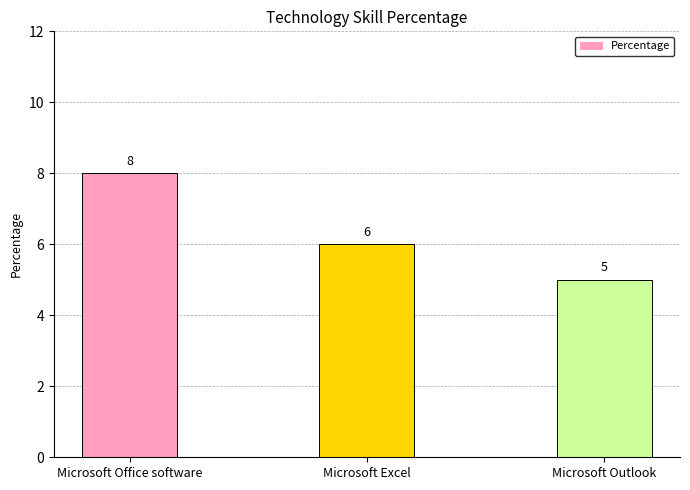

How many values are below 6?

1